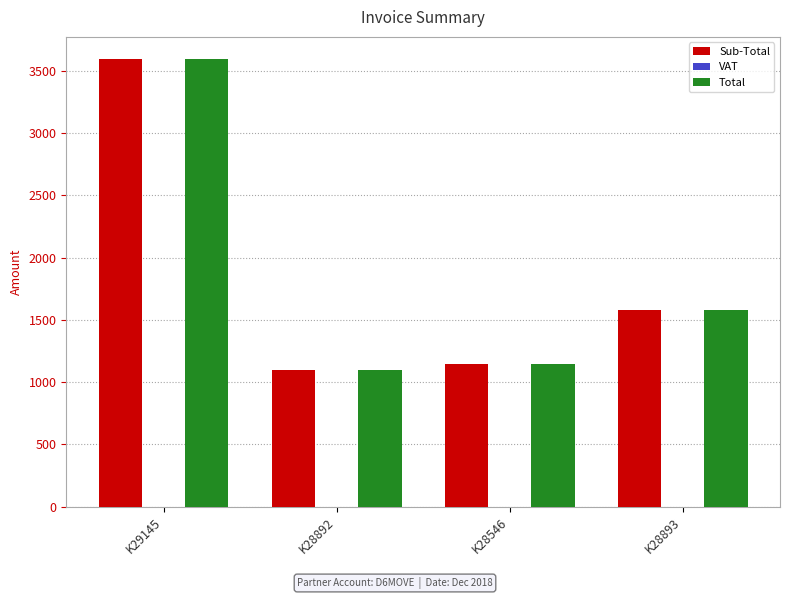

Reading left to right, transcribe all the data shown in this chart.

Sub-Total: 3593.9	1100.8	1147.5	1579.4
Total: 3593.9	1100.8	1147.5	1579.4